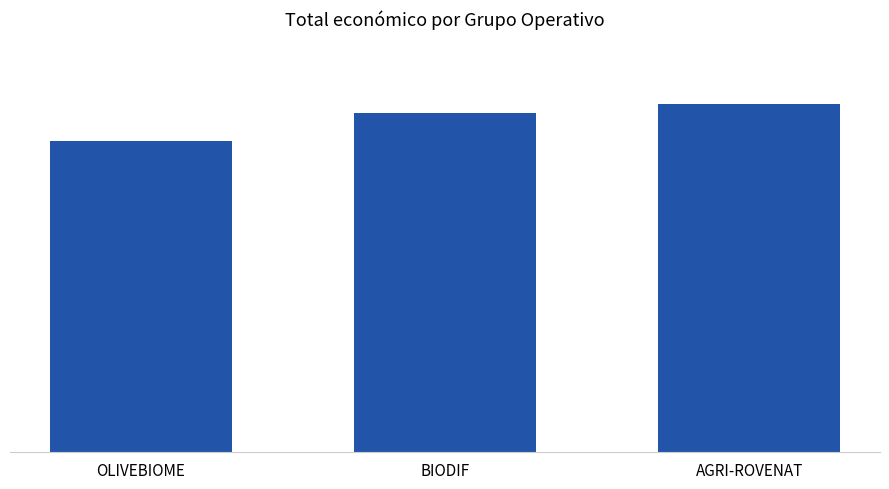

Does the chart contain any negative values?

No